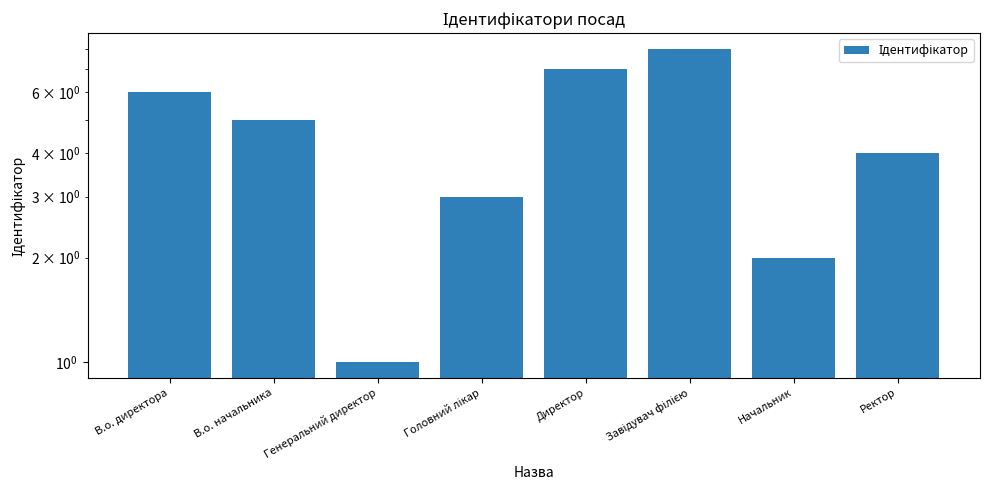

Rank the categories by value from lowest to highest.

Генеральний директор, Начальник, Головний лікар, Ректор, В.о. начальника, В.о. директора, Директор, Завідувач філією